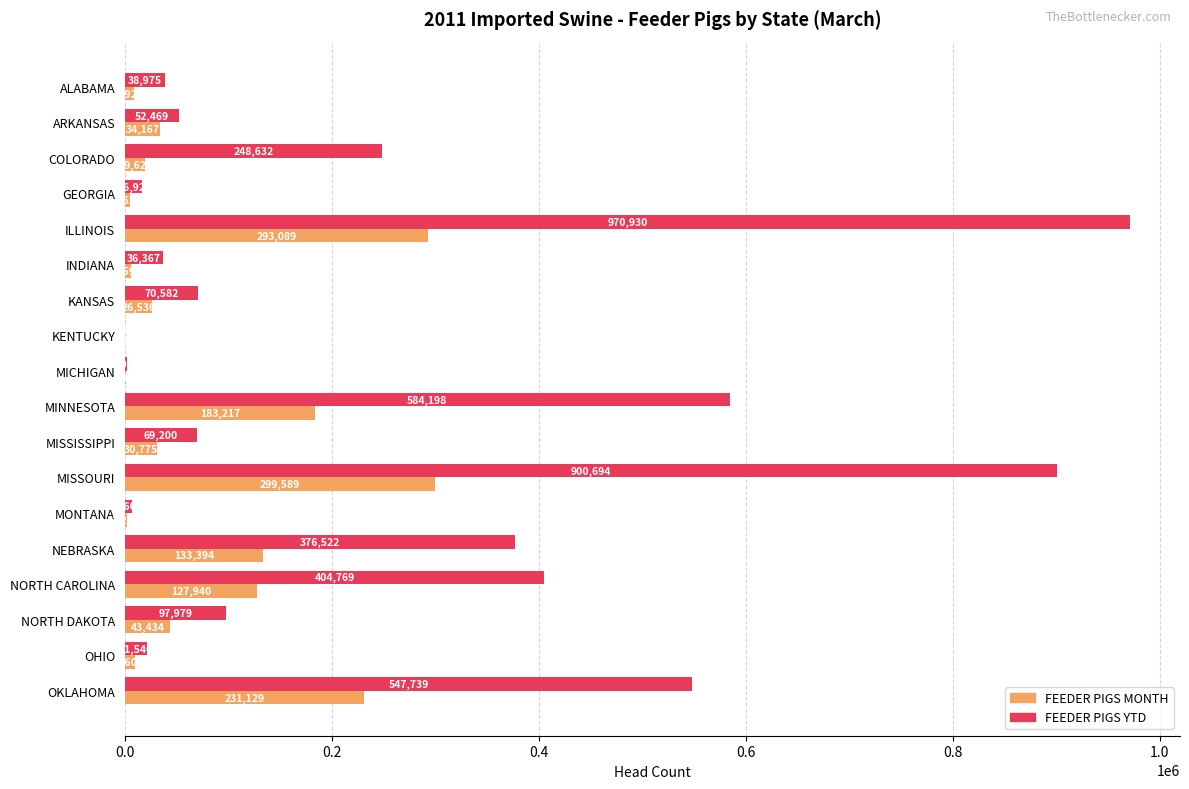

At which label does FEEDER PIGS MONTH reach its peak?

MISSOURI